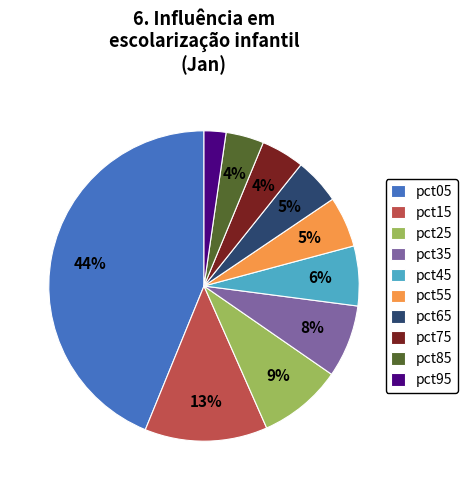

What percentage is the pct55 slice, to the nearest percent?

5%